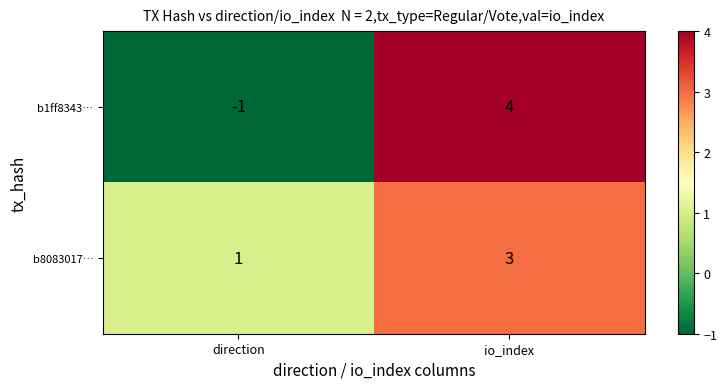

List the series in order of their overall mean, lowest first.

b1ff8343…, b8083017…